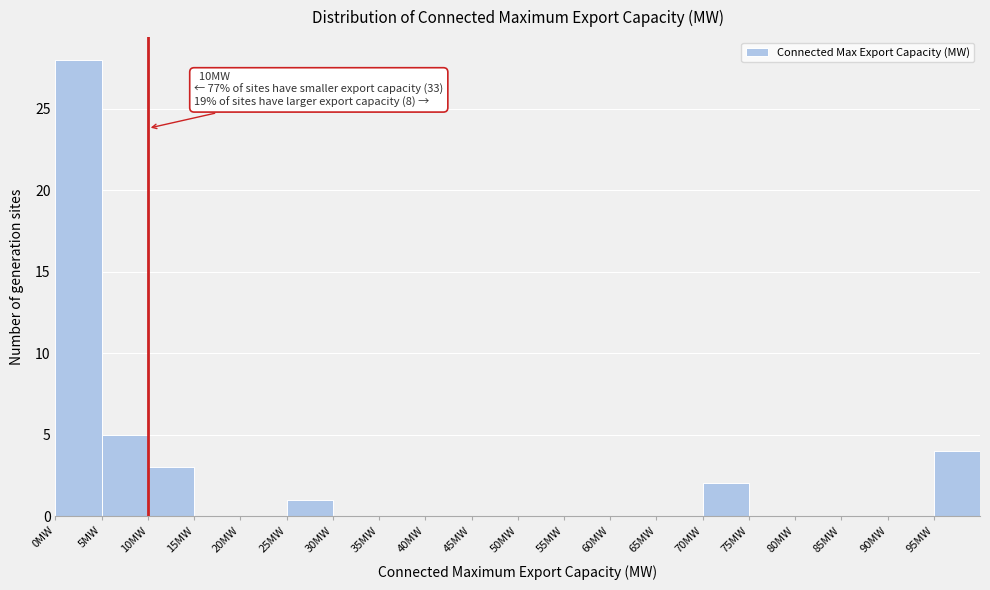

Over which range of the x-axis is the bar tallest?

0 to 5